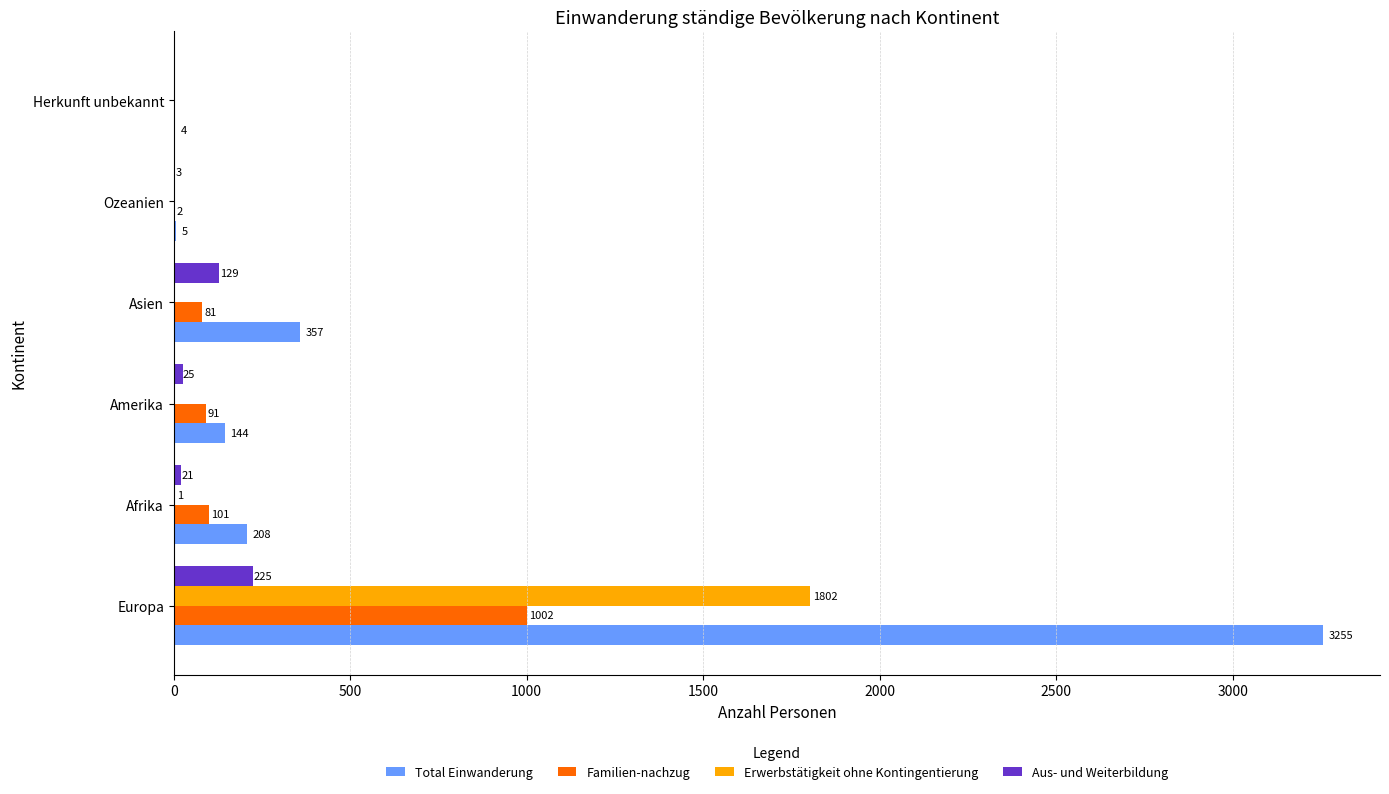

What is the highest value of the Erwerbstätigkeit ohne Kontingentierung series?

1802